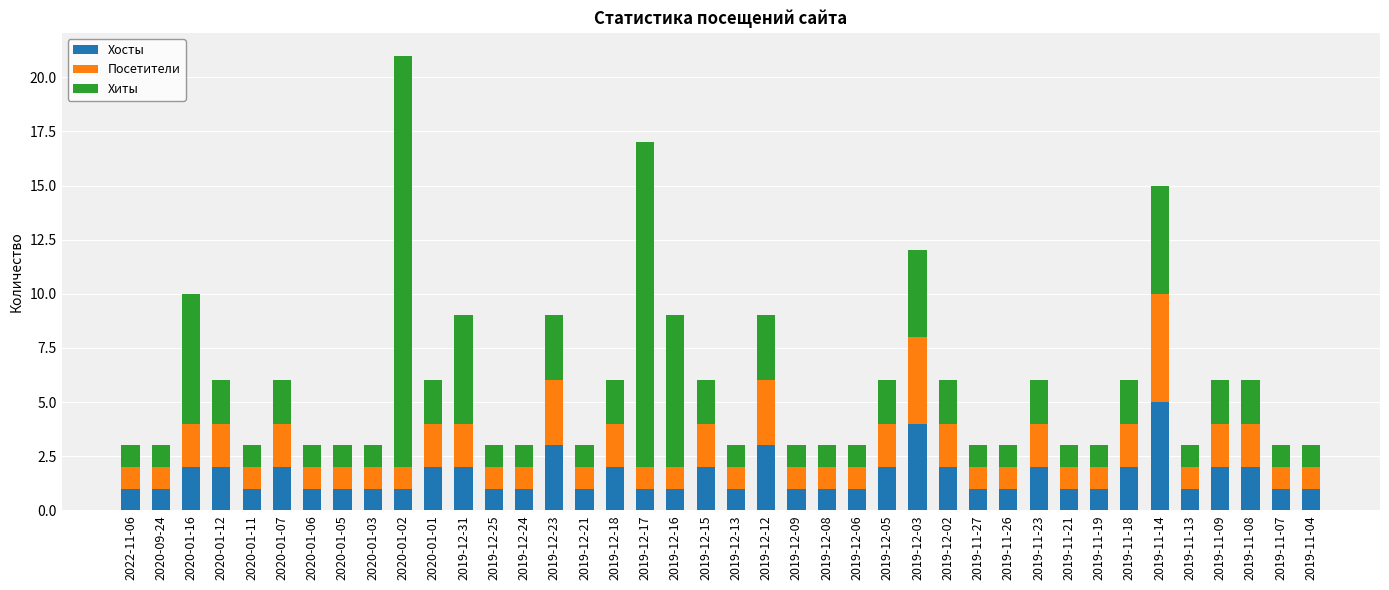

Which category has the highest value in the Хосты series?

2019-11-14